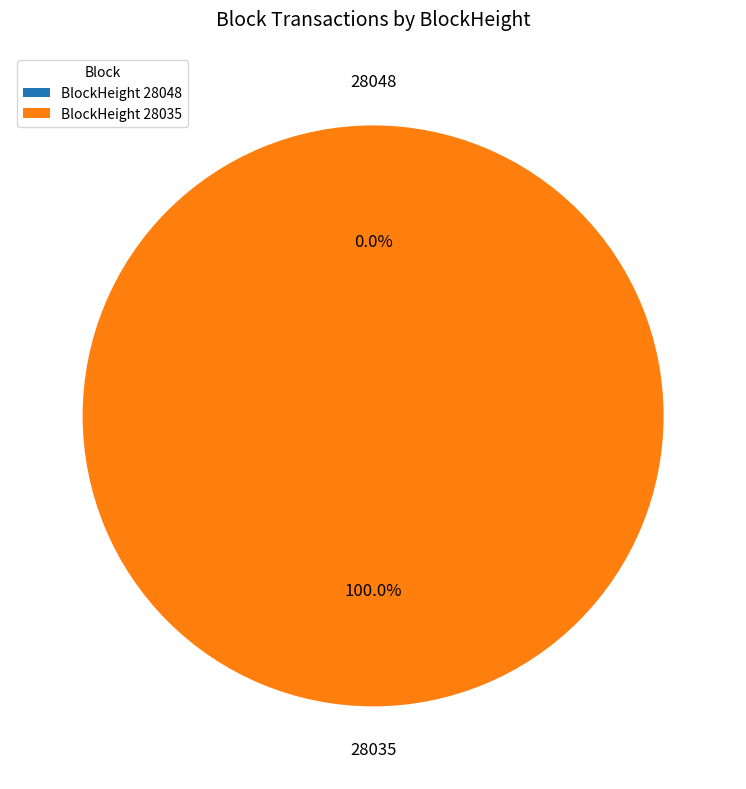

How many slices are in this pie chart?

2